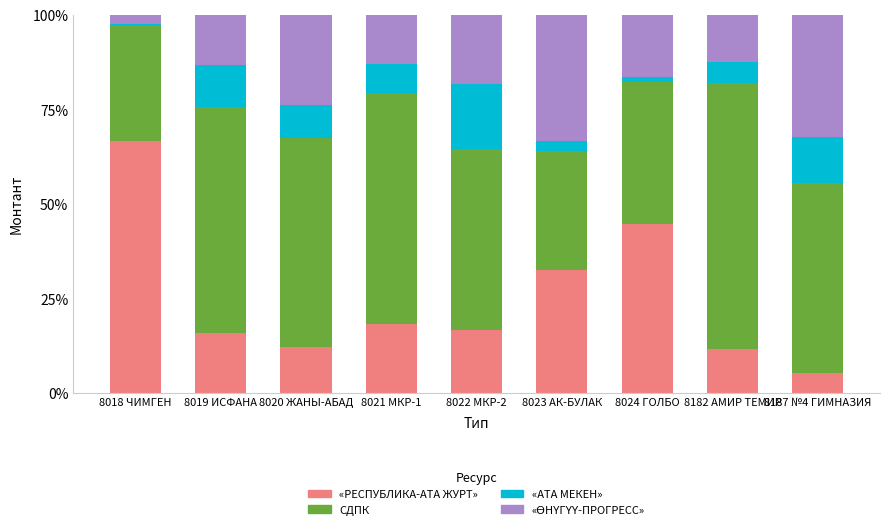

What is the highest value of the «РЕСПУБЛИКА-АТА ЖУРТ» series?

66.7